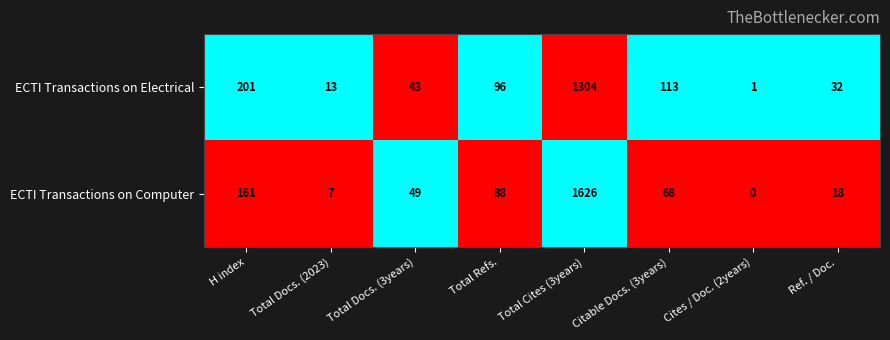

At how many categories does at least one series exceed 0?

8